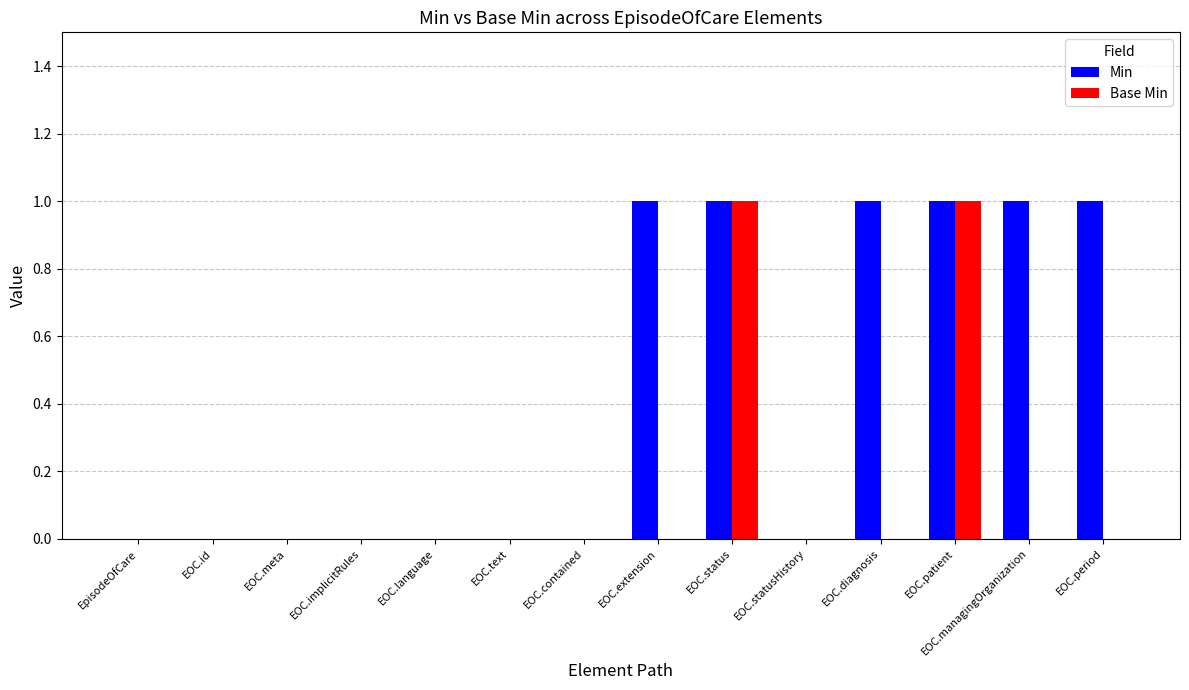

Between EOC.id and EOC.extension, which series saw the biggest shift?

Min